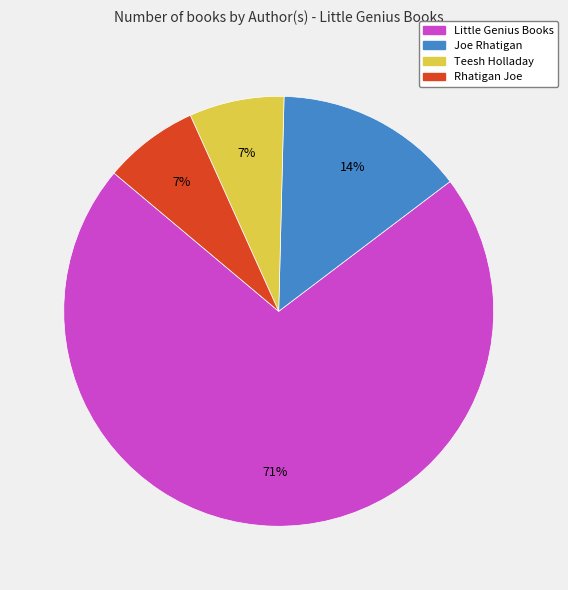

Count the number of slices in the pie.

4